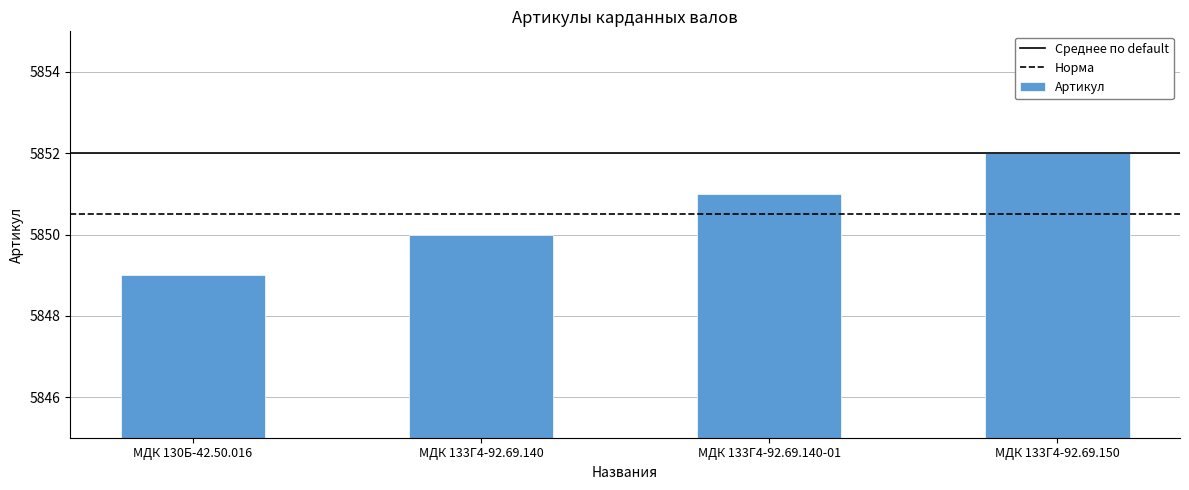

What is the sum of all values?

23402